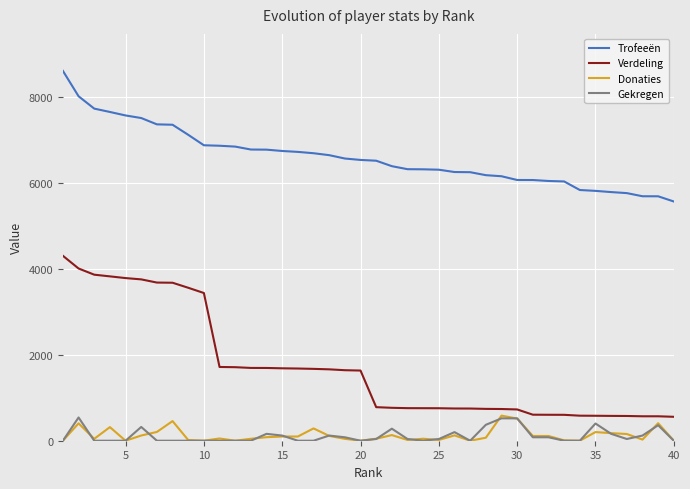

Which series has the largest range (max minus min)?

Verdeling